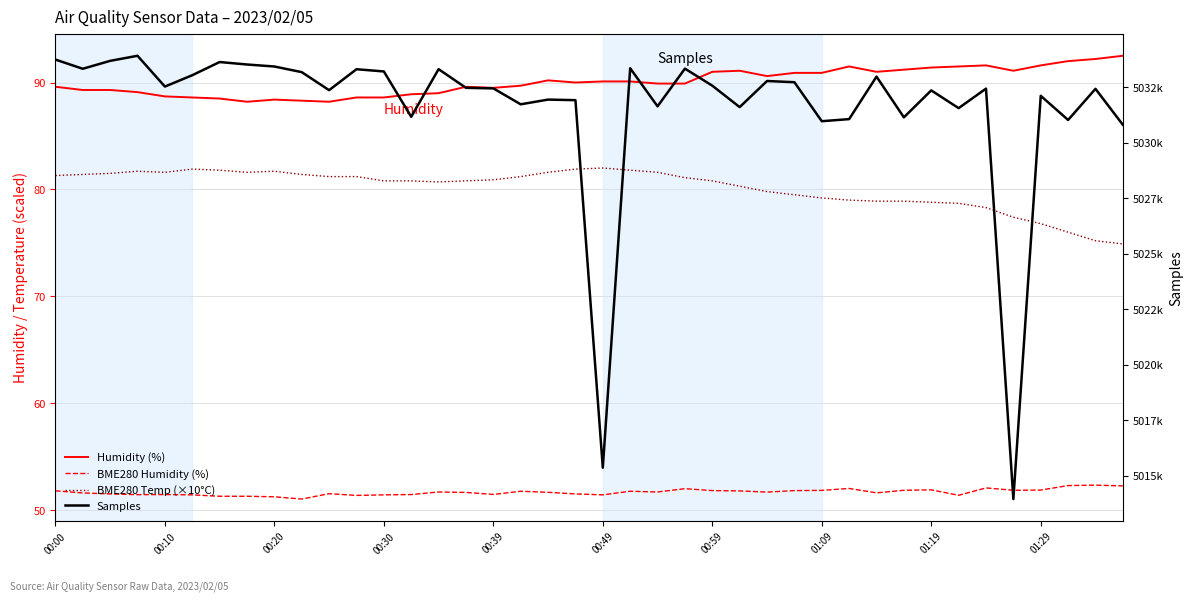

At how many categories does at least one series exceed 3050533?

40